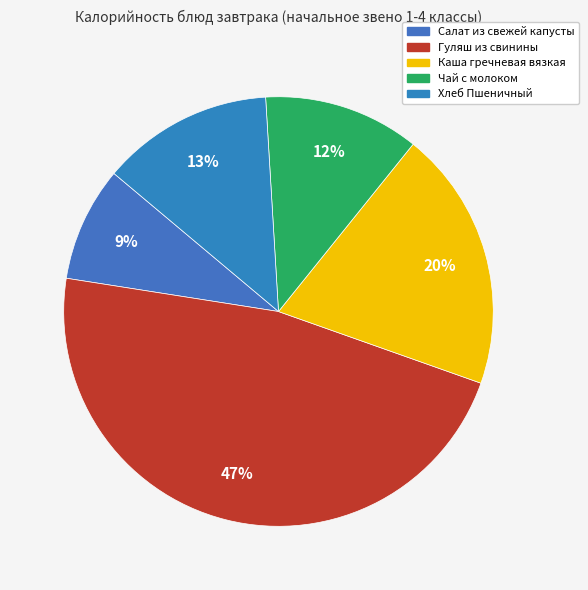

Combined, what portion of the pie is Гуляш из свинины and Хлеб Пшеничный?

60.0%